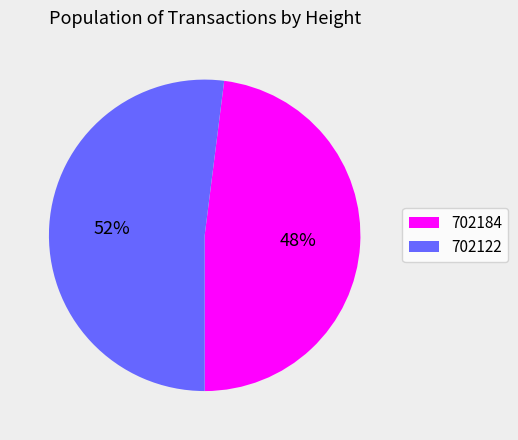

Which slice is the smallest?

702184